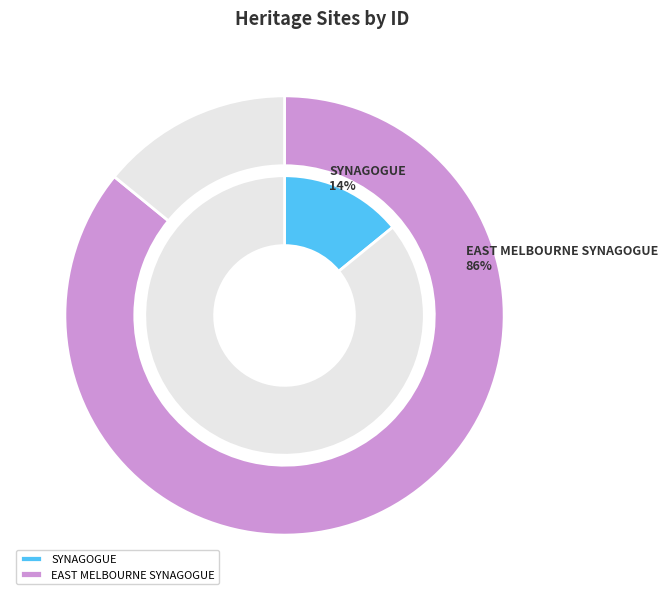

Is SYNAGOGUE the majority of the pie?

No